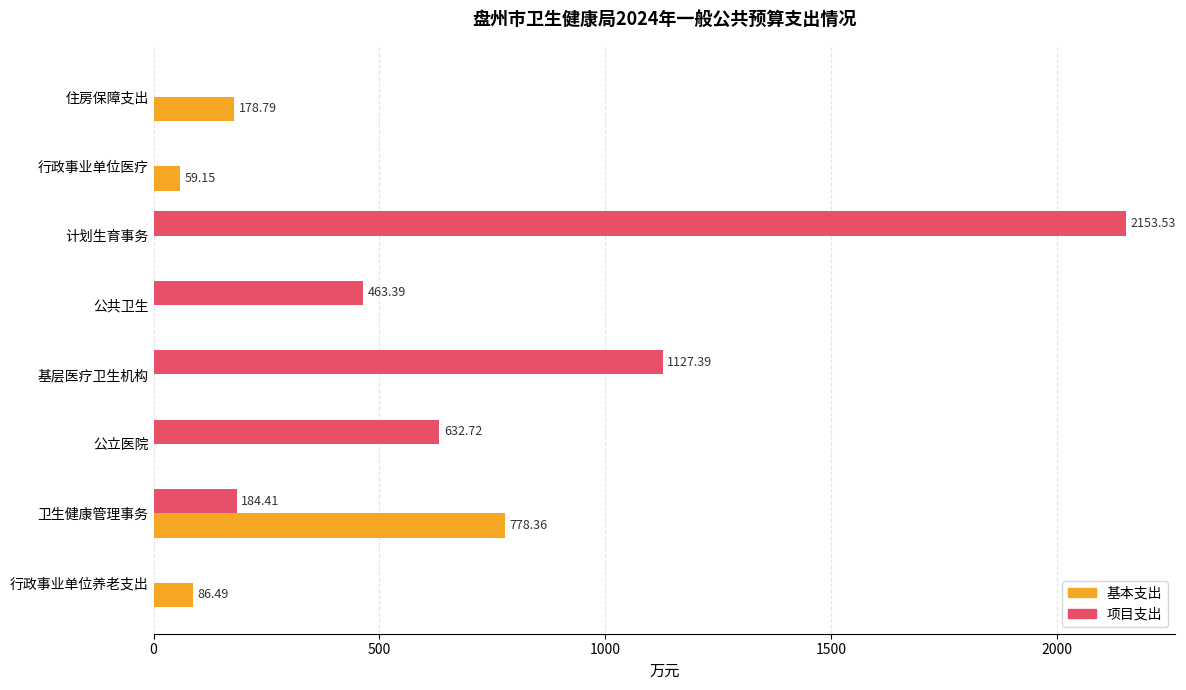

Which category has the highest value across all series?

计划生育事务